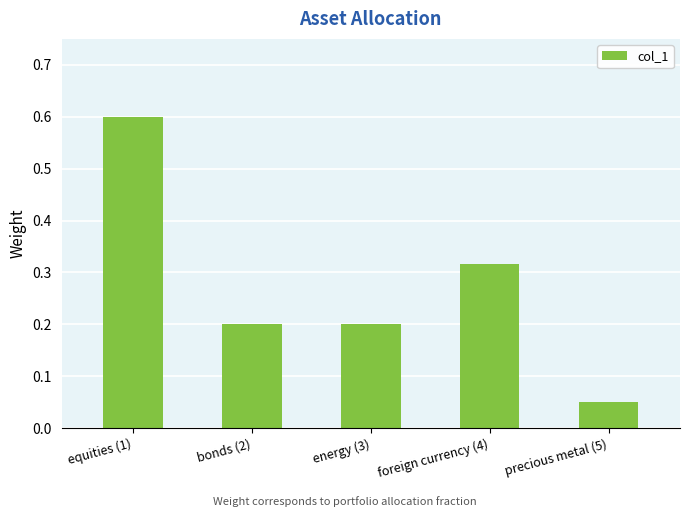

Which category has the lowest value across all series?

precious metal (5)